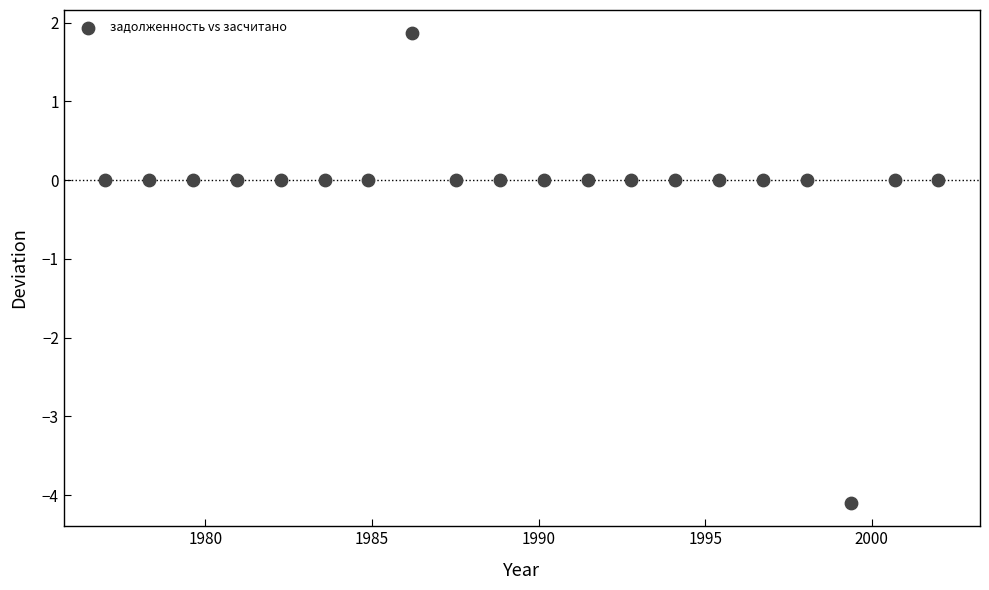

What is the range of Y values (max minus min)?

6.0